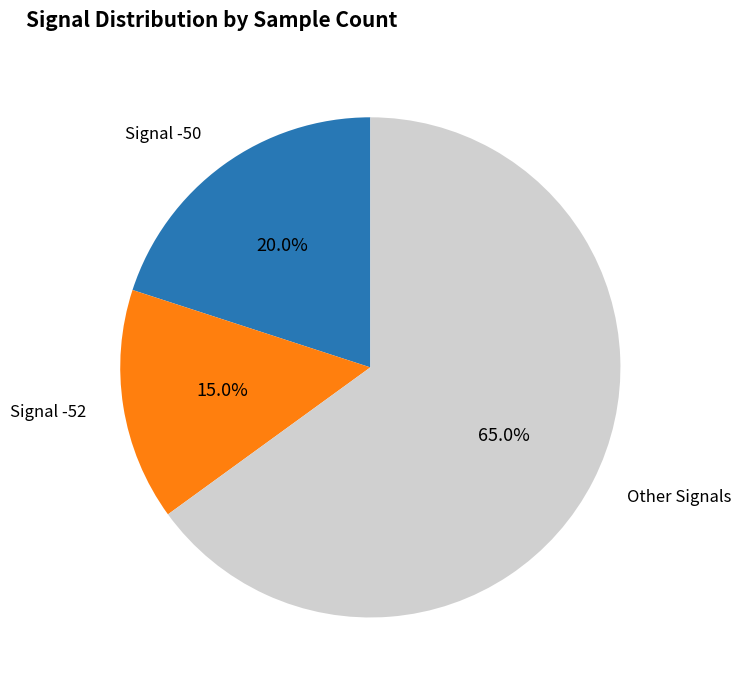

Is there any slice that represents more than half of the pie?

Yes